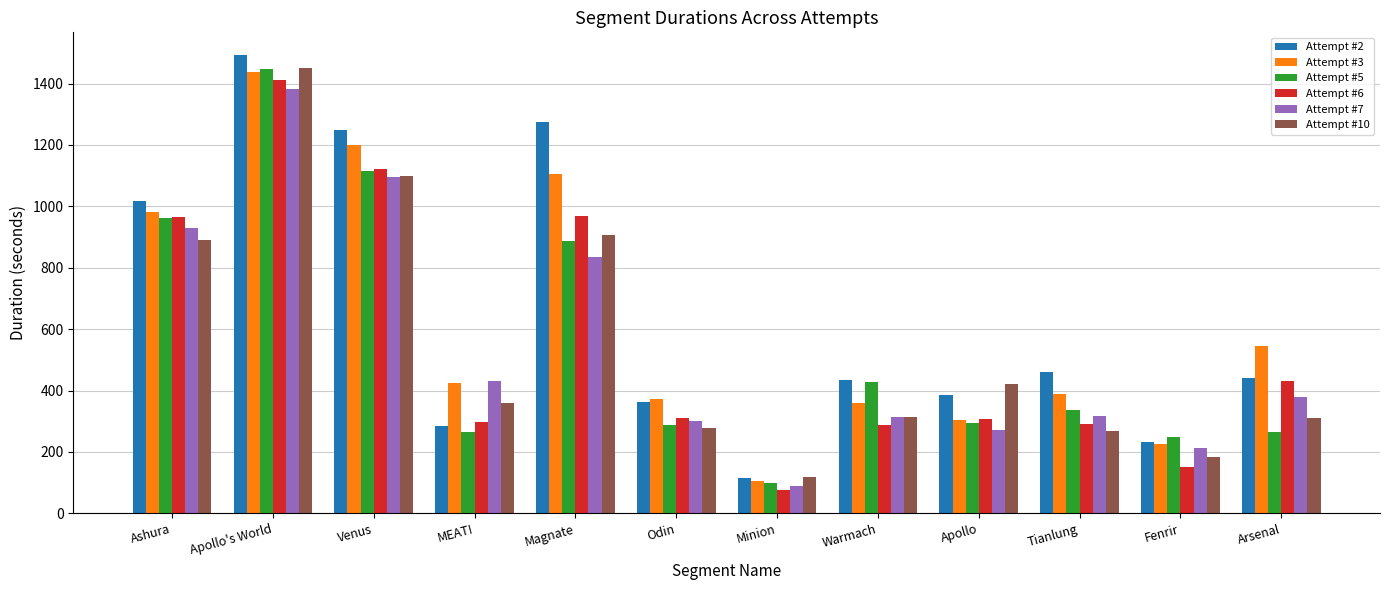

Is it true that Attempt #5 equals 963.0 at Ashura?

True